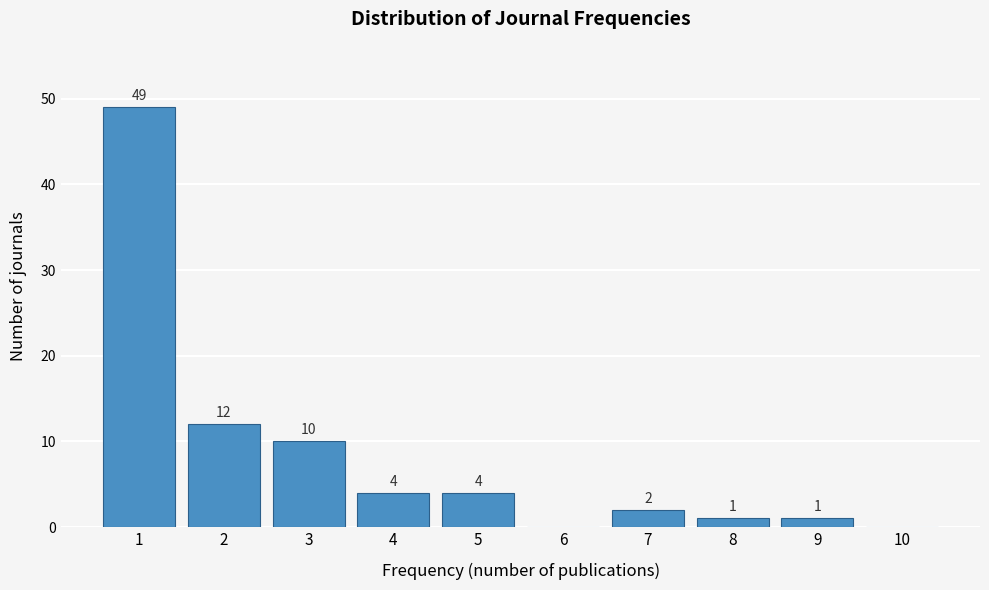

Reading left to right, list all the values displayed in this chart.

1=49	2=12	3=10	4=4	5=4	6=0	7=2	8=1	9=1	10=0